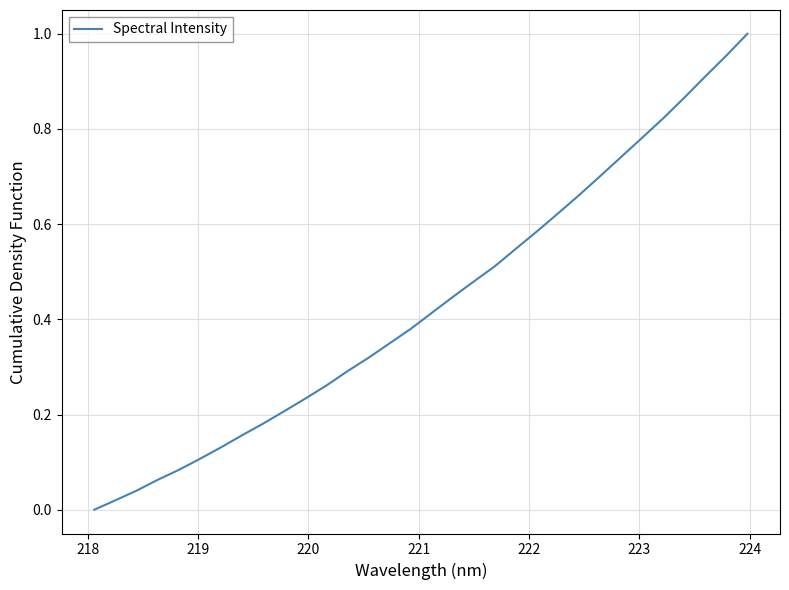

What is the difference between the maximum and minimum values?

1.0